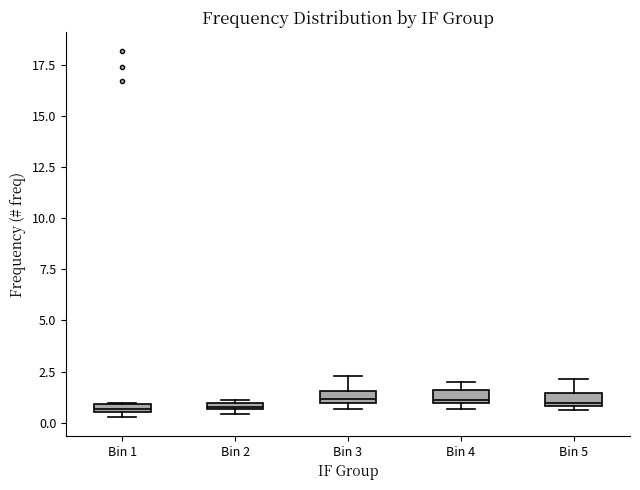

Where is the lower edge of the box for Bin 5 on the y-axis? The values are not printed on the chart, so give them approximately, as read against the axis.

1.0